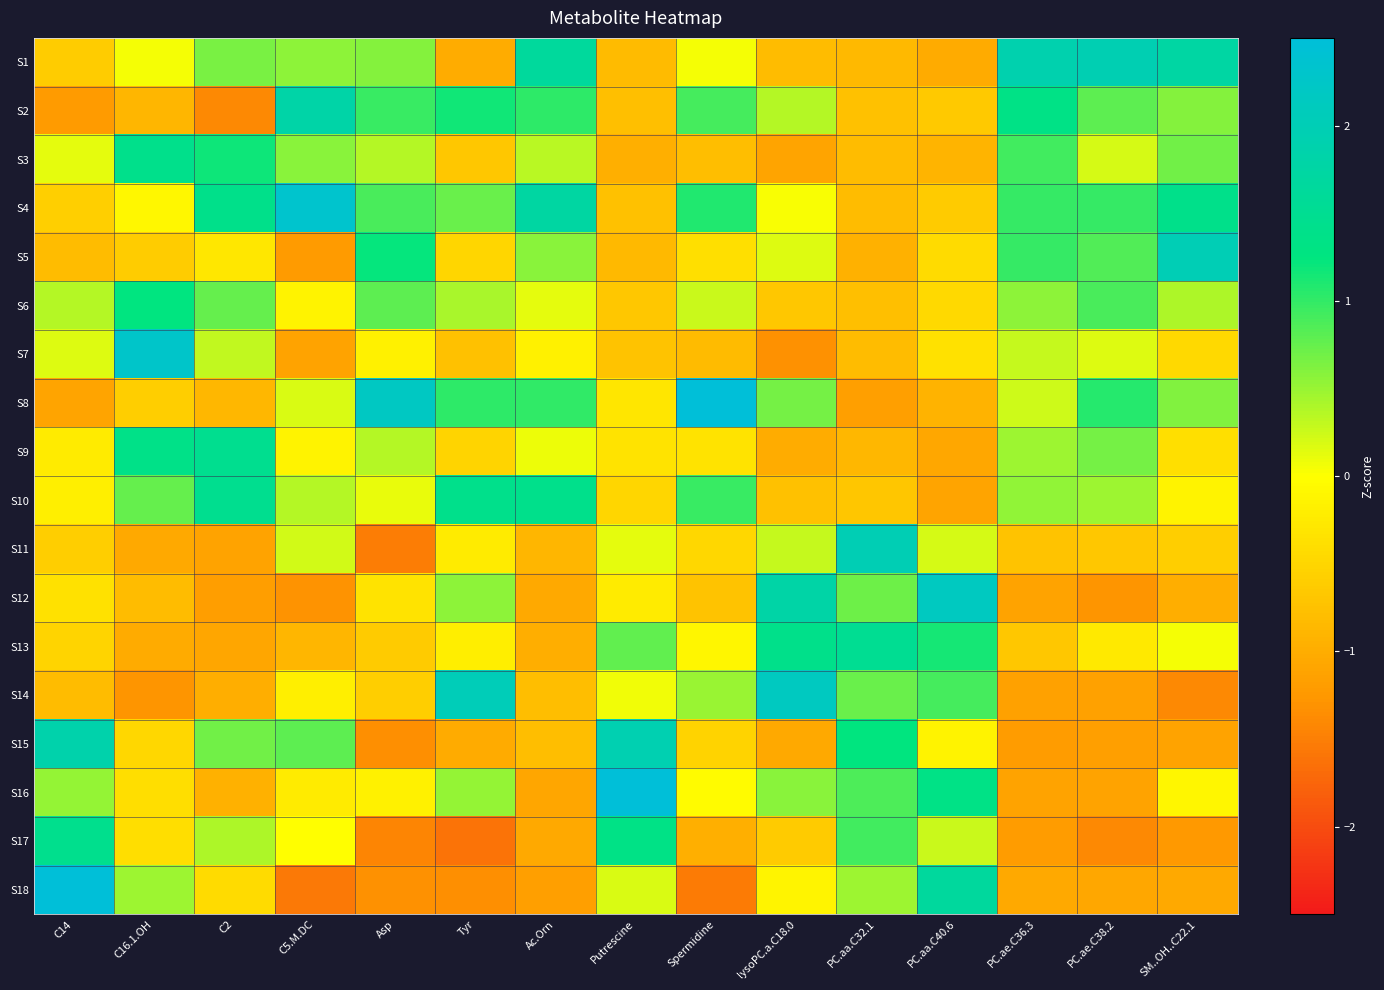

Rank the series by their maximum value, from highest to lowest.

S8, S16, S18, S4, S7, S12, S14, S5, S11, S1, S15, S2, S13, S10, S9, S17, S3, S6